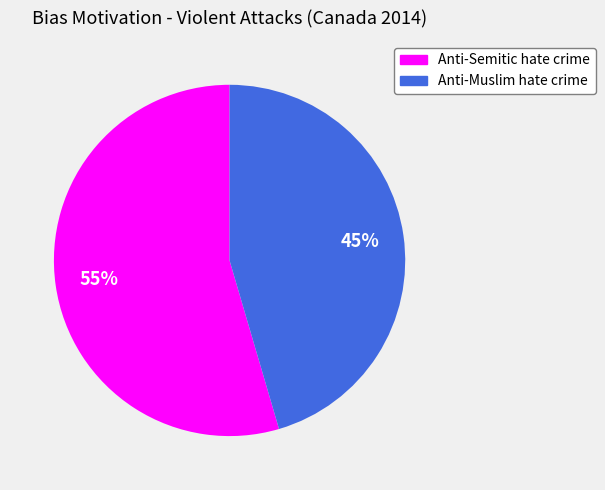

What is the majority slice?

Anti-Semitic hate crime